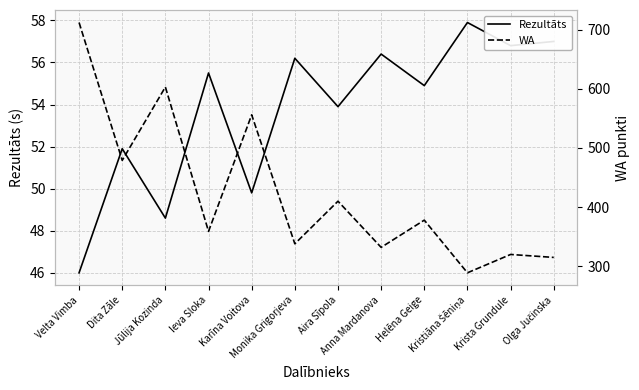

The WA series shows 378.0 at Helēna Geige. True or false?

True